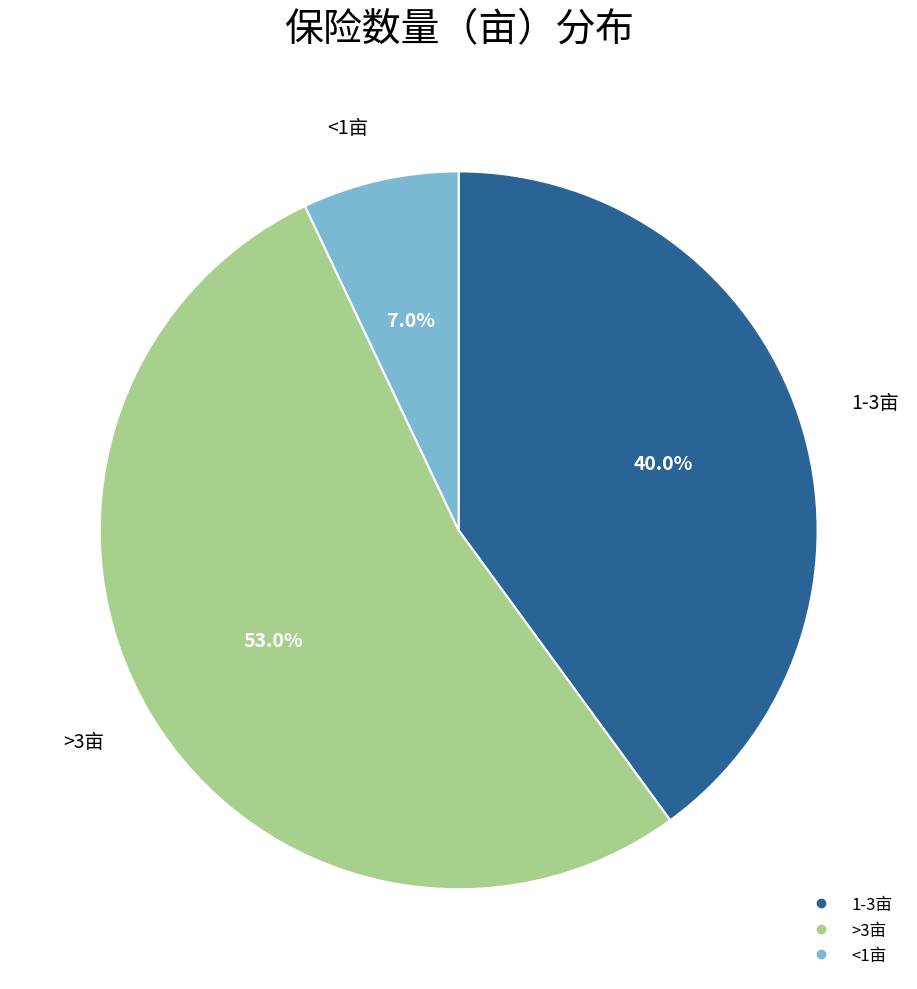

Count the number of slices in the pie.

3